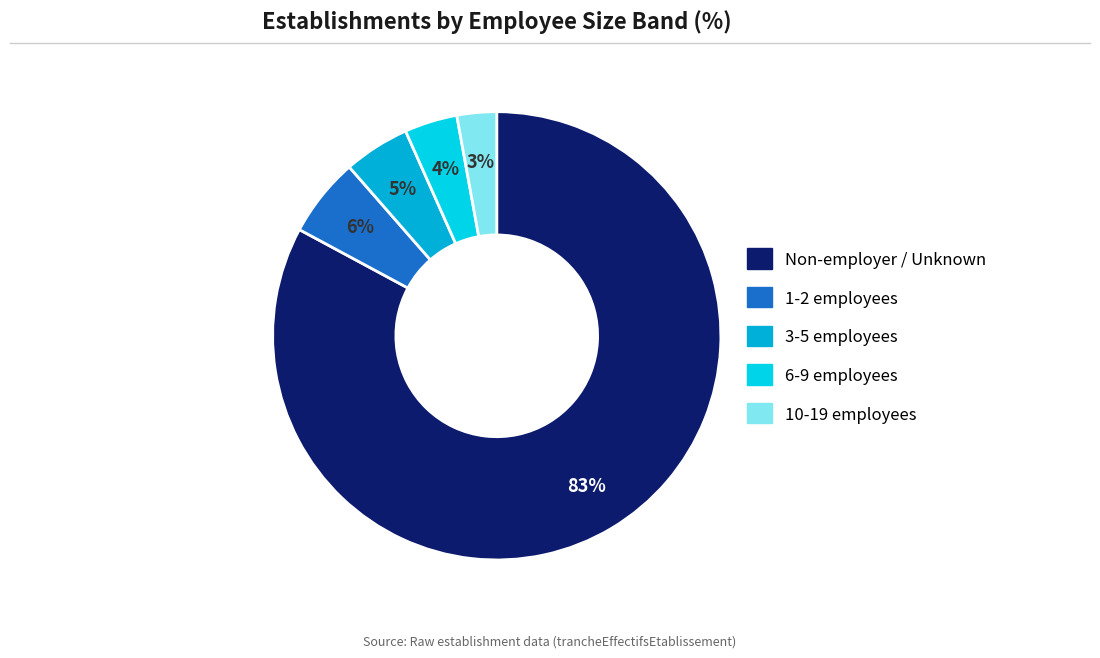

Count the number of slices in the pie.

5